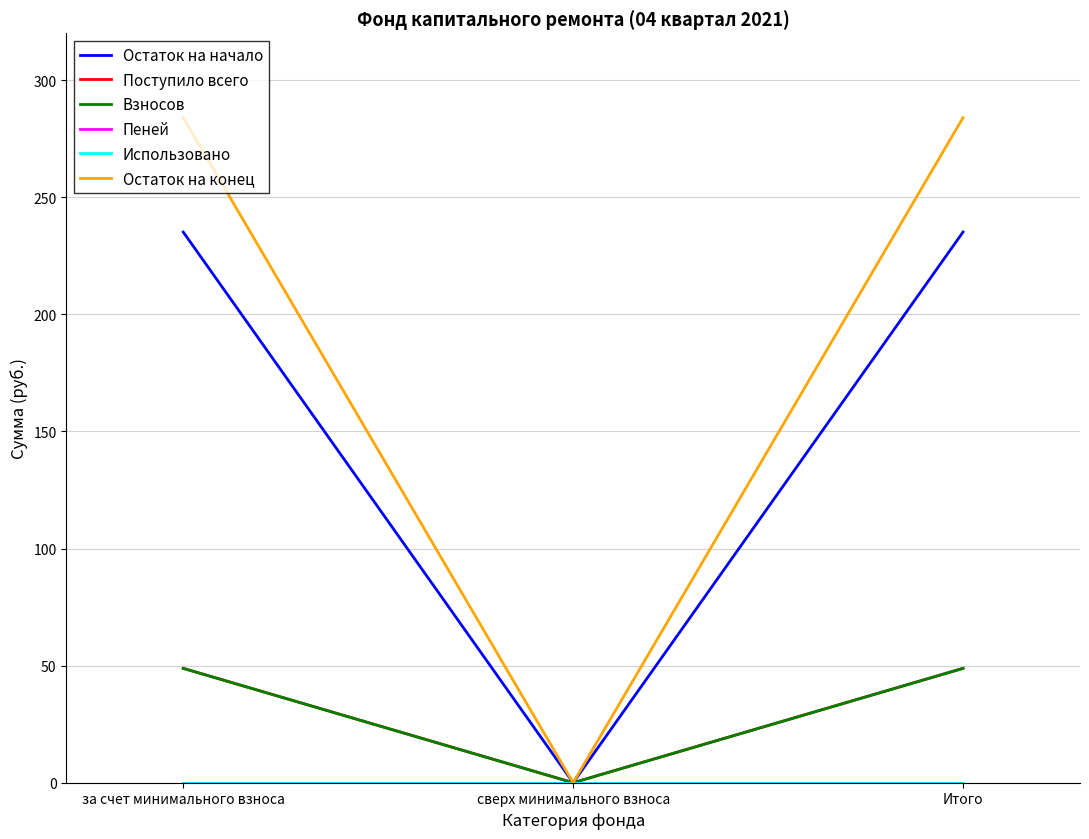

True or false: Пеней has a value of 0.0 at сверх минимального взноса.

True